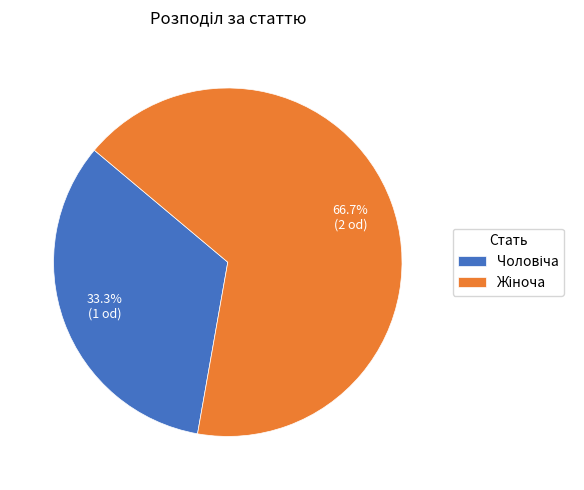

Is there a majority slice in this chart?

Yes